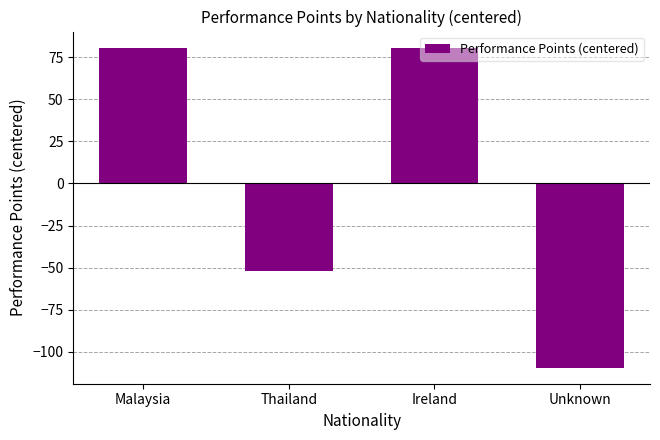

What is the value of the 3rd bar from the left?

80.7